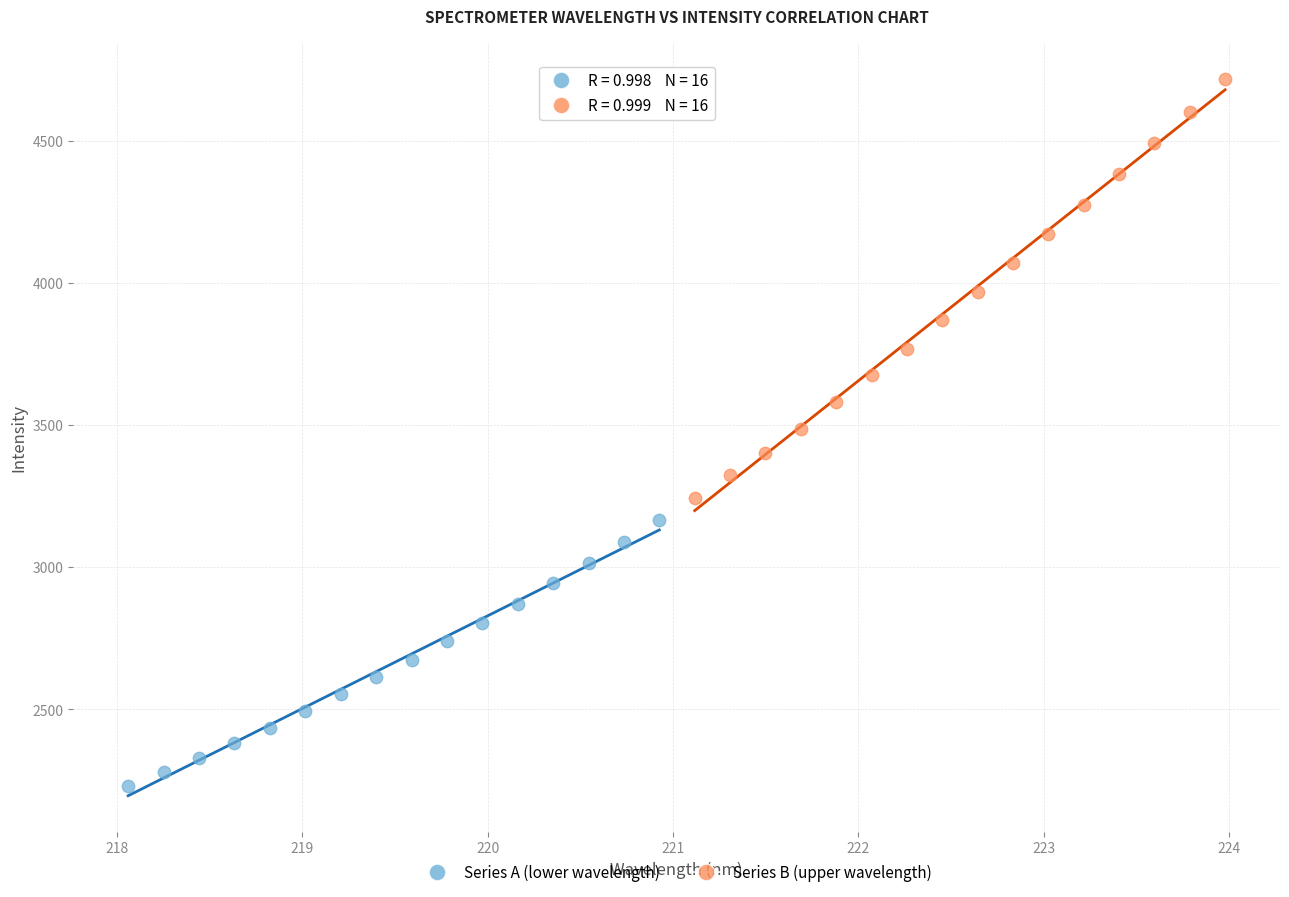

Which series contains the lowest Y value?

Series A (lower wavelength)